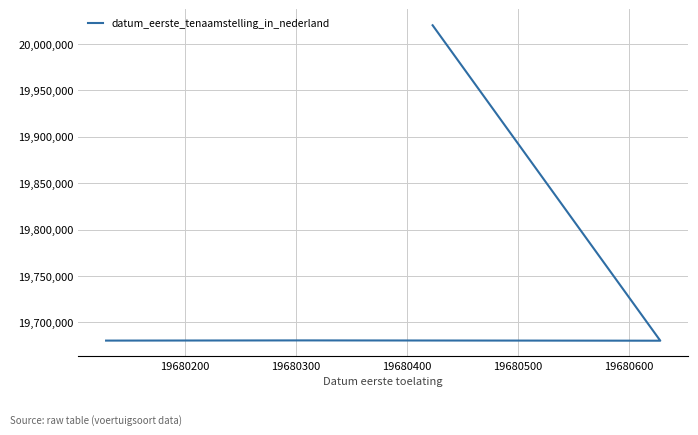

What is the maximum value shown in the chart?

20020308